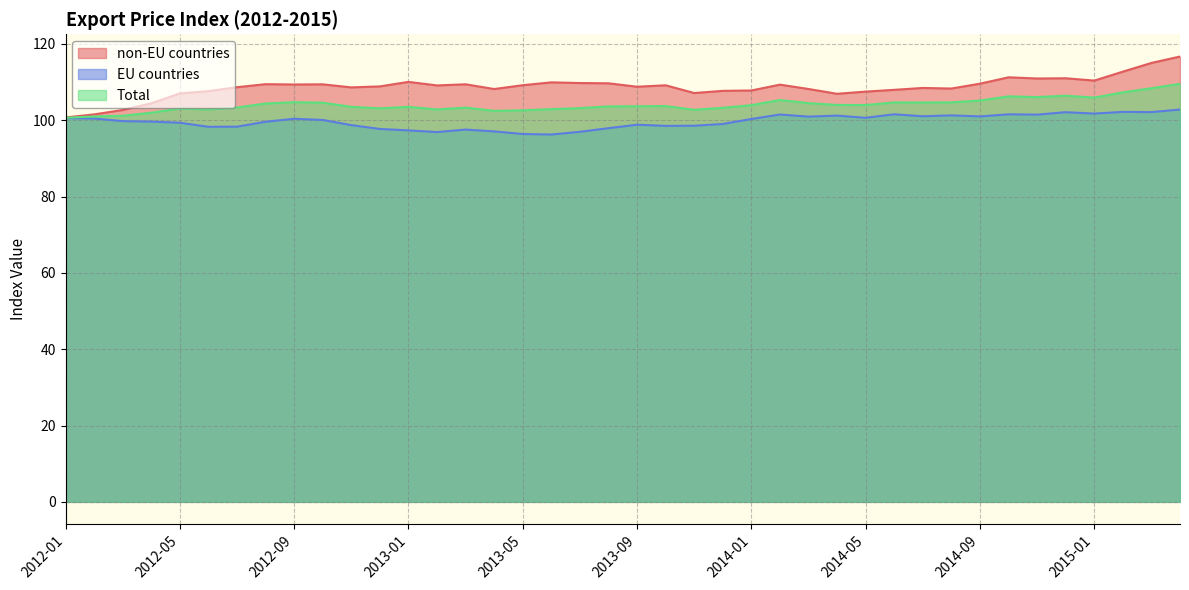

Reading left to right, extract all data points from this chart.

non-EU countries: 2012-01=100.8	2012-02=101.5	2012-03=102.7	2012-04=104.5	2012-05=107.0	2012-06=107.6	2012-07=108.7	2012-08=109.5	2012-09=109.4	2012-10=109.4	2012-11=108.6	2012-12=108.9	2013-01=110.1	2013-02=109.1	2013-03=109.4	2013-04=108.2	2013-05=109.2	2013-06=110.0	2013-07=109.8	2013-08=109.7	2013-09=108.8	2013-10=109.2	2013-11=107.2	2013-12=107.7	2014-01=107.8	2014-02=109.3	2014-03=108.2	2014-04=107.0	2014-05=107.5	2014-06=108.0	2014-07=108.5	2014-08=108.3	2014-09=109.6	2014-10=111.3	2014-11=111.0	2014-12=111.0	2015-01=110.4	2015-02=112.8	2015-03=115.0	2015-04=116.7
EU countries: 2012-01=100.6	2012-02=100.5	2012-03=99.8	2012-04=99.7	2012-05=99.4	2012-06=98.3	2012-07=98.3	2012-08=99.6	2012-09=100.4	2012-10=100.1	2012-11=98.7	2012-12=97.7	2013-01=97.4	2013-02=96.9	2013-03=97.6	2013-04=97.1	2013-05=96.4	2013-06=96.3	2013-07=97.0	2013-08=97.9	2013-09=98.8	2013-10=98.5	2013-11=98.6	2013-12=99.0	2014-01=100.3	2014-02=101.5	2014-03=101.0	2014-04=101.2	2014-05=100.7	2014-06=101.6	2014-07=101.1	2014-08=101.3	2014-09=101.0	2014-10=101.6	2014-11=101.5	2014-12=102.1	2015-01=101.8	2015-02=102.2	2015-03=102.2	2015-04=102.8
Total: 2012-01=100.7	2012-02=101.0	2012-03=101.2	2012-04=102.0	2012-05=103.1	2012-06=102.8	2012-07=103.4	2012-08=104.4	2012-09=104.8	2012-10=104.6	2012-11=103.5	2012-12=103.1	2013-01=103.5	2013-02=102.8	2013-03=103.3	2013-04=102.5	2013-05=102.6	2013-06=102.9	2013-07=103.2	2013-08=103.7	2013-09=103.7	2013-10=103.7	2013-11=102.8	2013-12=103.3	2014-01=104.0	2014-02=105.3	2014-03=104.5	2014-04=104.0	2014-05=104.0	2014-06=104.7	2014-07=104.7	2014-08=104.7	2014-09=105.2	2014-10=106.3	2014-11=106.1	2014-12=106.5	2015-01=106.0	2015-02=107.3	2015-03=108.4	2015-04=109.6